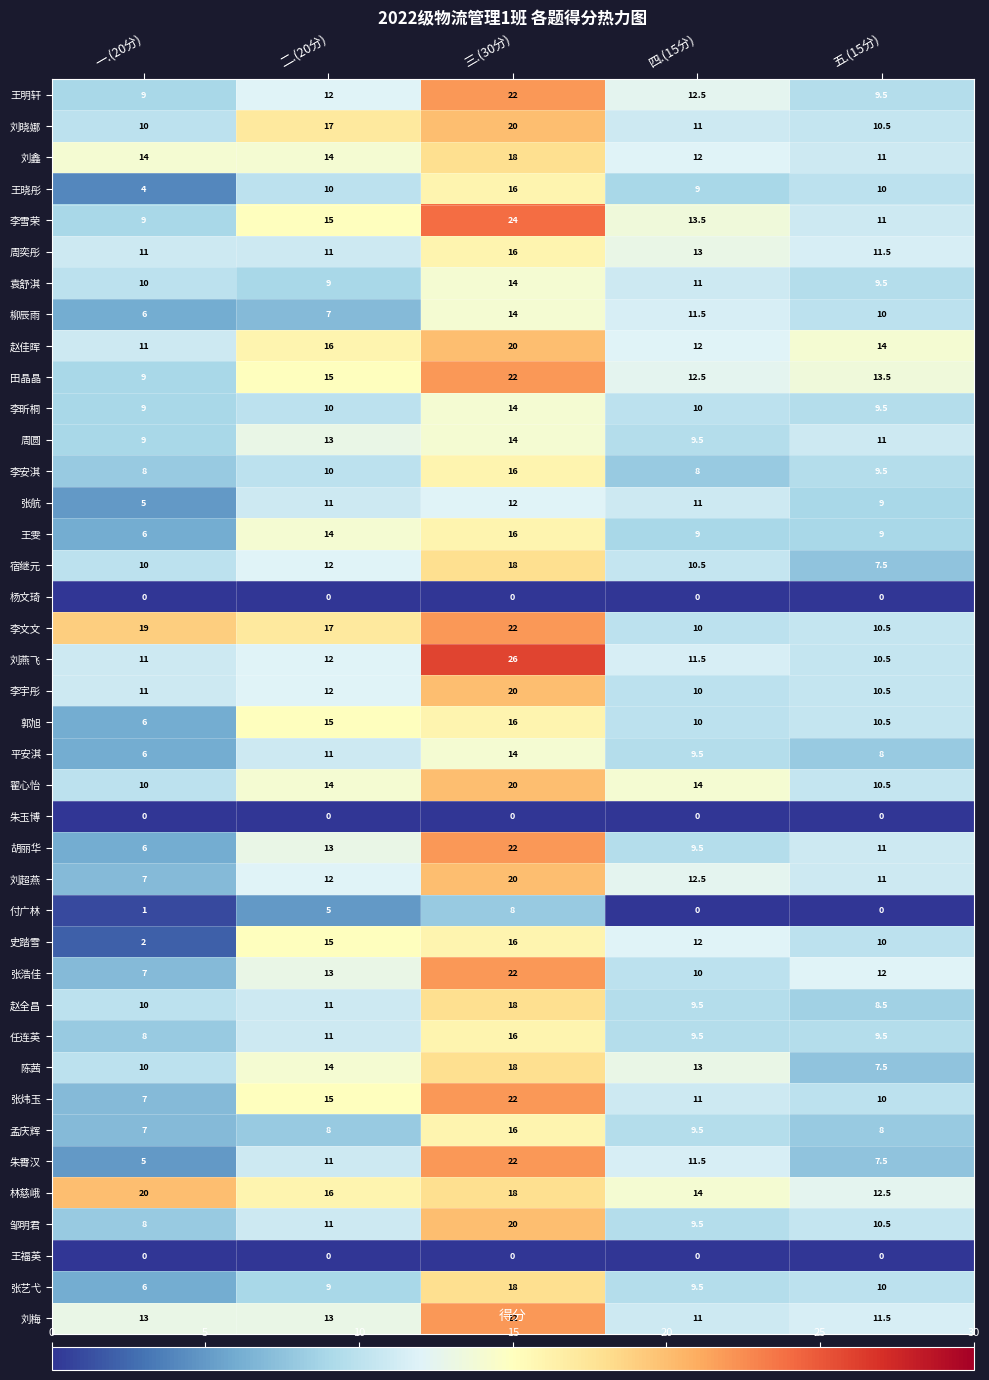

Which series has the widest spread of values?

朱霄汉